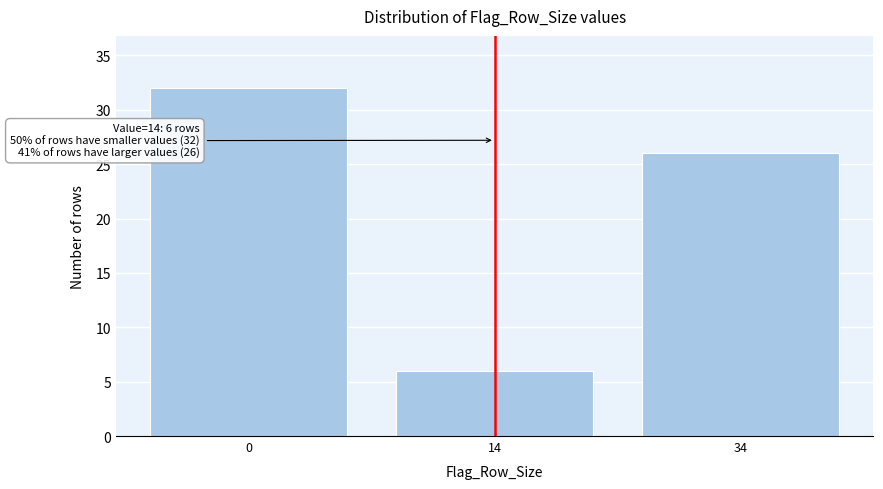

Reading left to right, extract all data points from this chart.

0=32	14=6	34=26